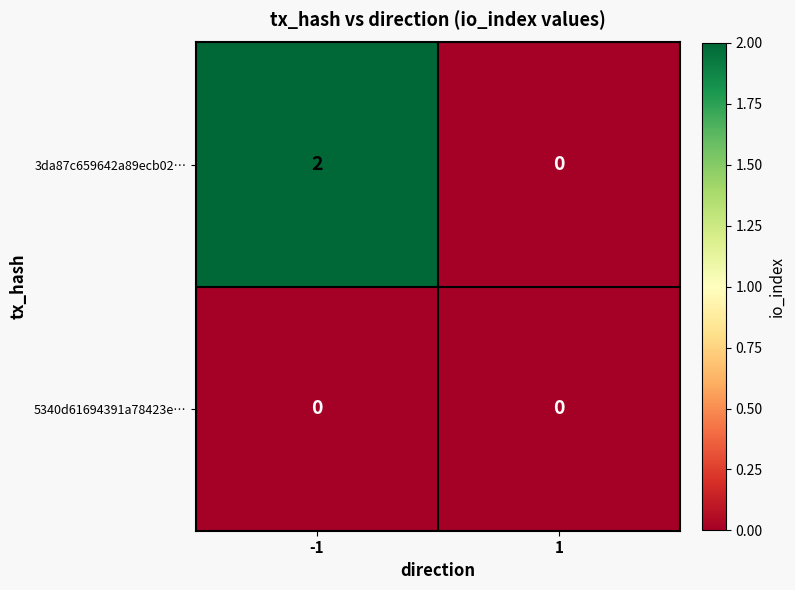

Reading left to right, transcribe all the data shown in this chart.

3da87c659642a89ecb02…: 2	0
5340d61694391a78423e…: 0	0